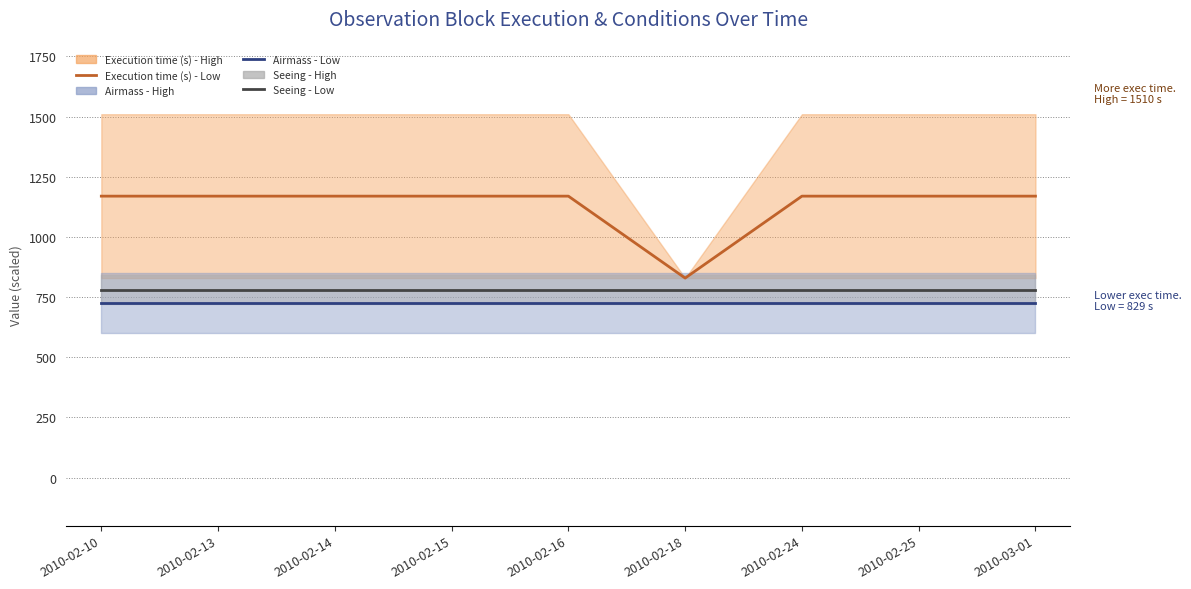

What is the total value across all series at 2010-03-01?

2674.5